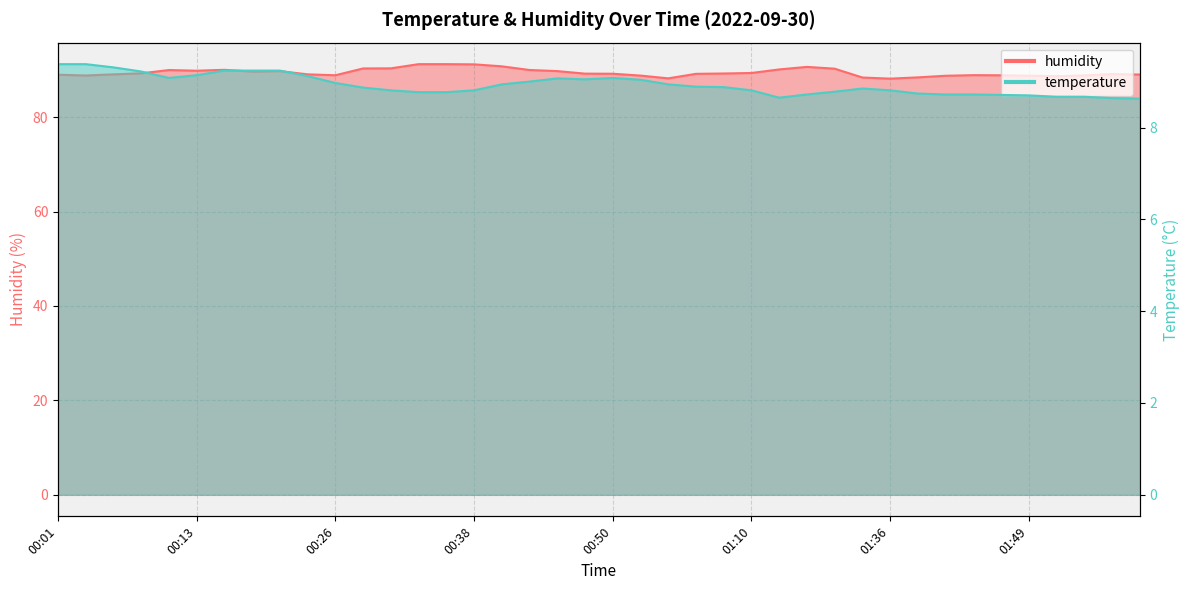

How many data points in humidity are less than 89?

14